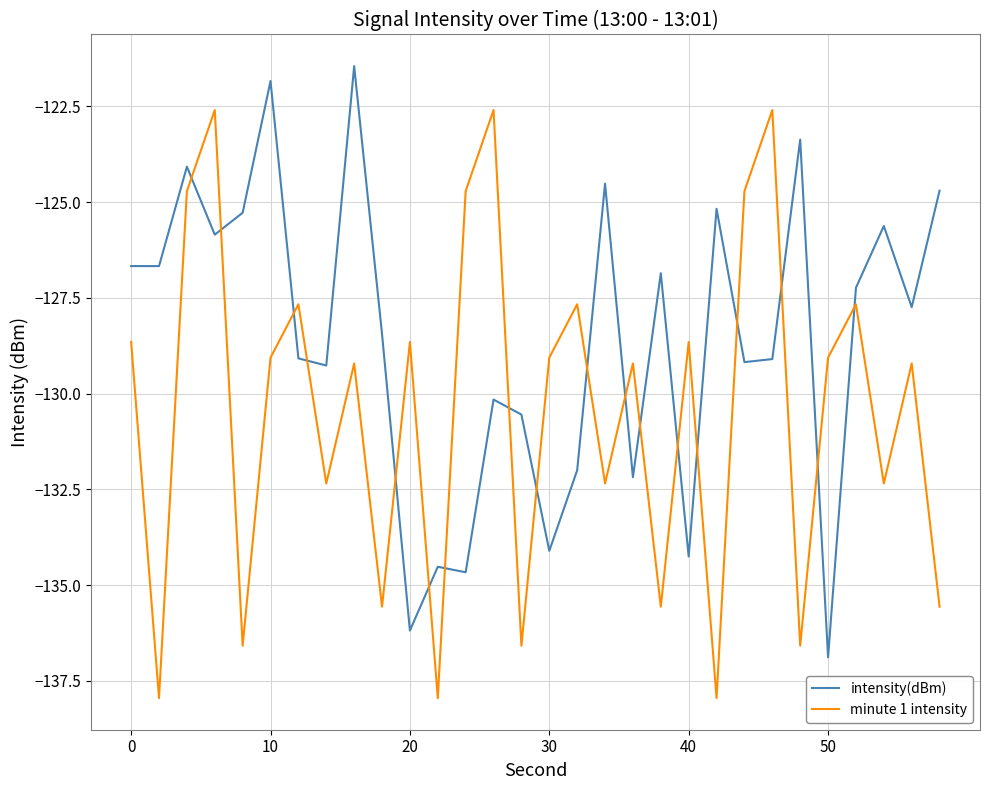

What is the highest value of the minute 1 intensity series?

-122.6